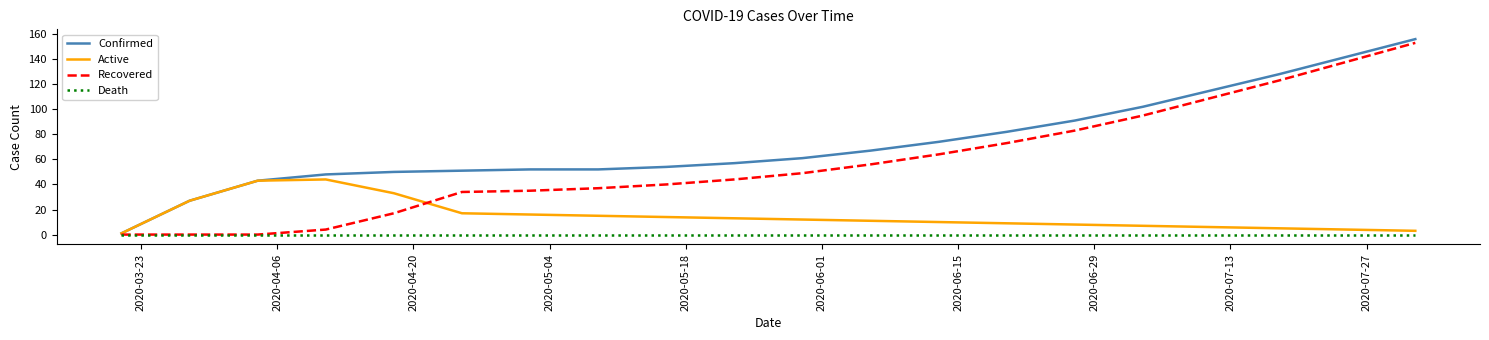

What are all the series names shown in the legend?

Confirmed, Active, Recovered, Death